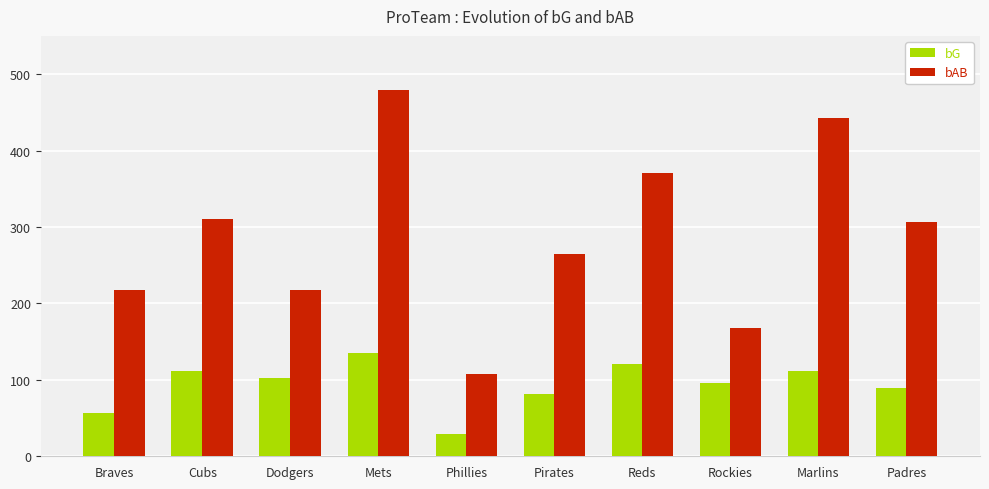

List the series in order of their overall mean, highest first.

bAB, bG